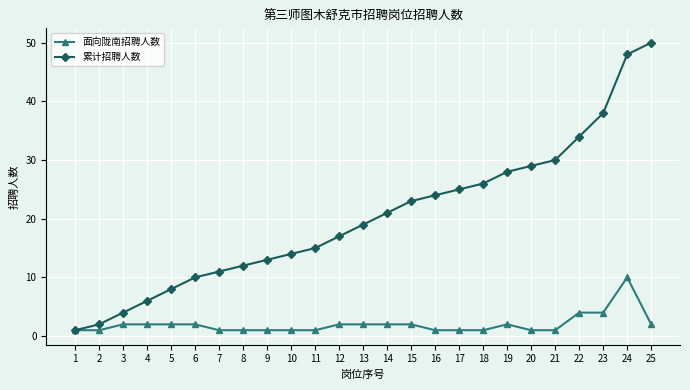

Is this an area chart (filled region under the line)?

No